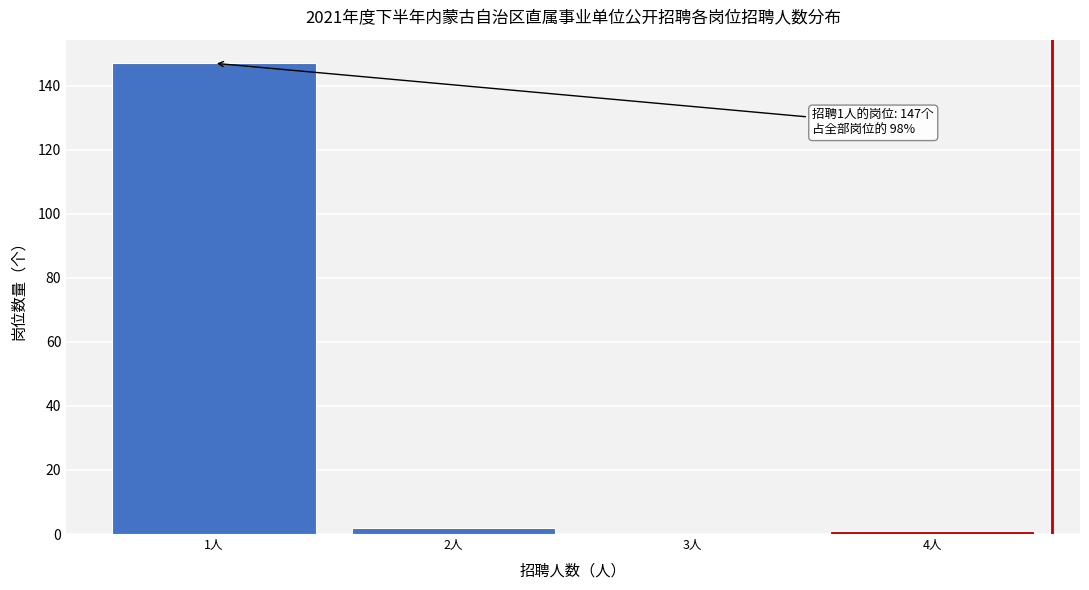

Reading left to right, what are all the values shown in this chart?

1人=147	2人=2	3人=0	4人=1